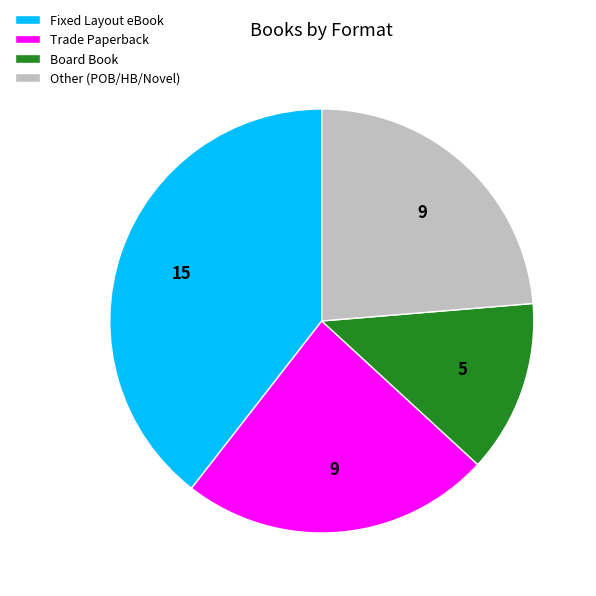

Approximately how many times larger is the value at Fixed Layout eBook compared to Board Book?

3.0